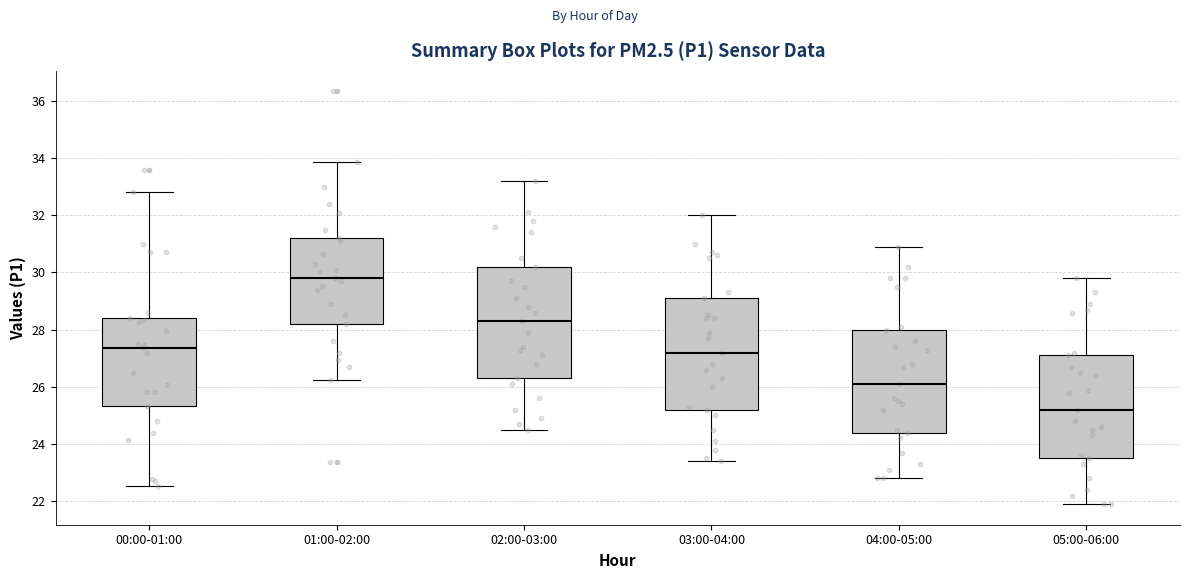

Reading left to right, transcribe this box plot: for each box, give where its median line is, the range the box spans, and where its two whiskers end, as read against the y-axis. The values are not printed on the chart, so give them approximately, as read against the axis.

00:00-01:00: median 27.4, box 25.4 to 28.4, whiskers 22.6 to 32.8
01:00-02:00: median 29.8, box 28.2 to 31.2, whiskers 26.2 to 33.8
02:00-03:00: median 28.4, box 26.4 to 30.2, whiskers 24.6 to 33.2
03:00-04:00: median 27.2, box 25.2 to 29.2, whiskers 23.4 to 32.0
04:00-05:00: median 26.2, box 24.4 to 28.0, whiskers 22.8 to 31.0
05:00-06:00: median 25.2, box 23.6 to 27.2, whiskers 22.0 to 29.8